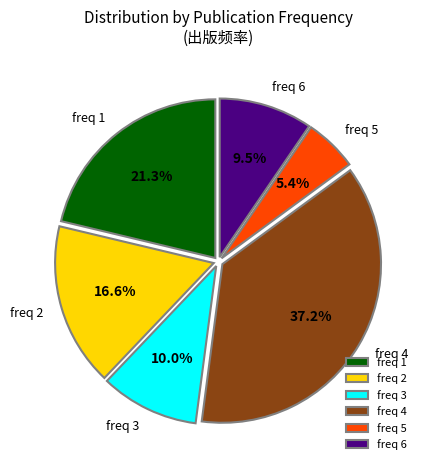

What percentage is NOT represented by freq 2?

83.4%